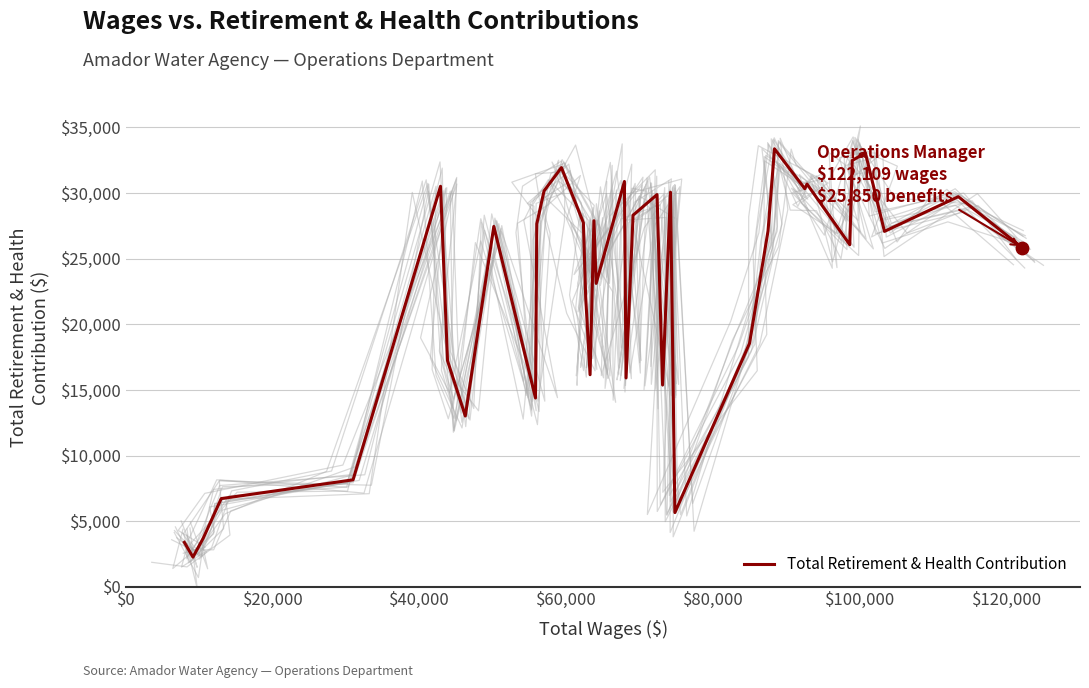

What is the highest value of the Total Retirement & Health Contribution series?

33367